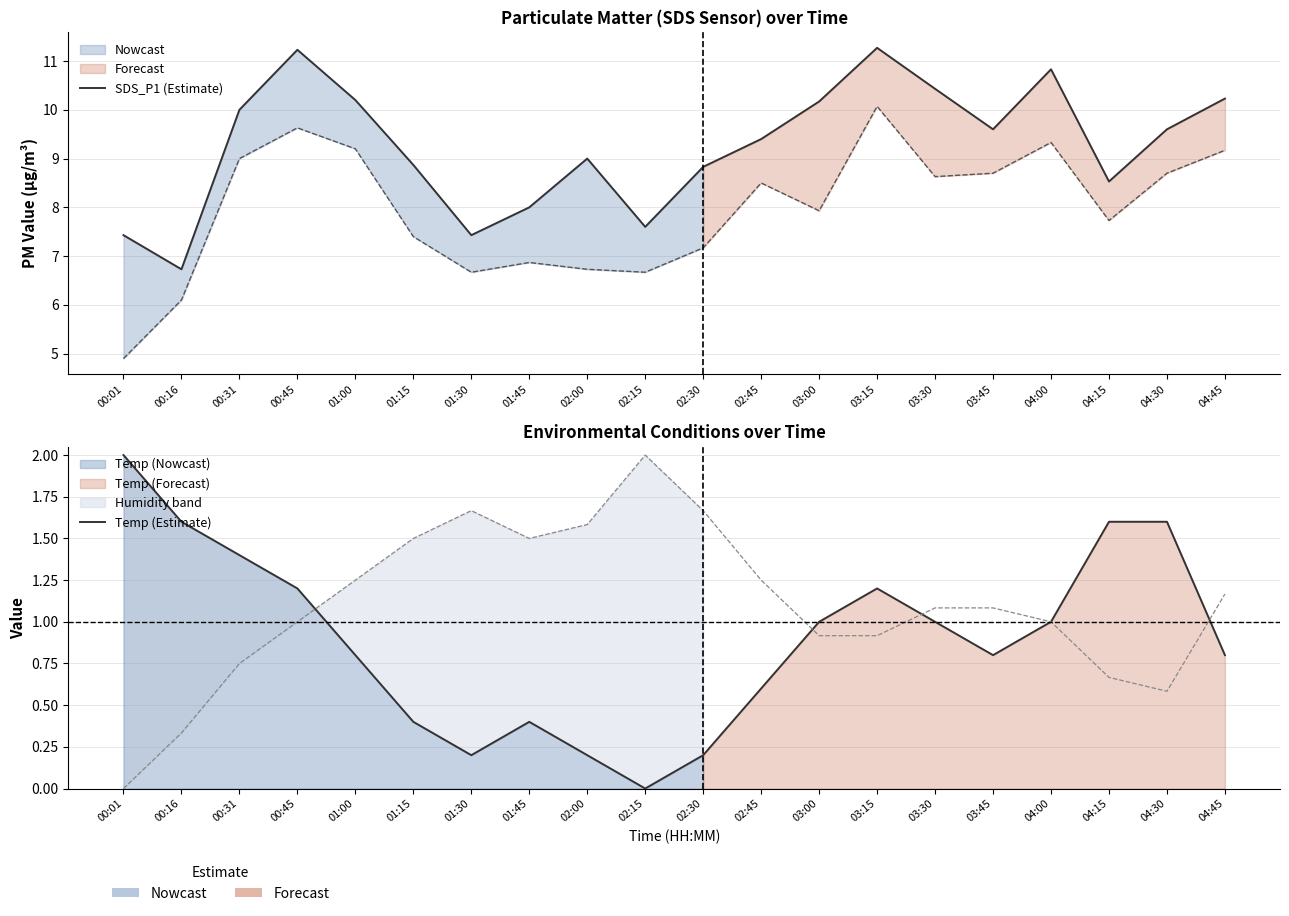

Where is SDS_P1 (Estimate) nearest to the value 9?

02:00